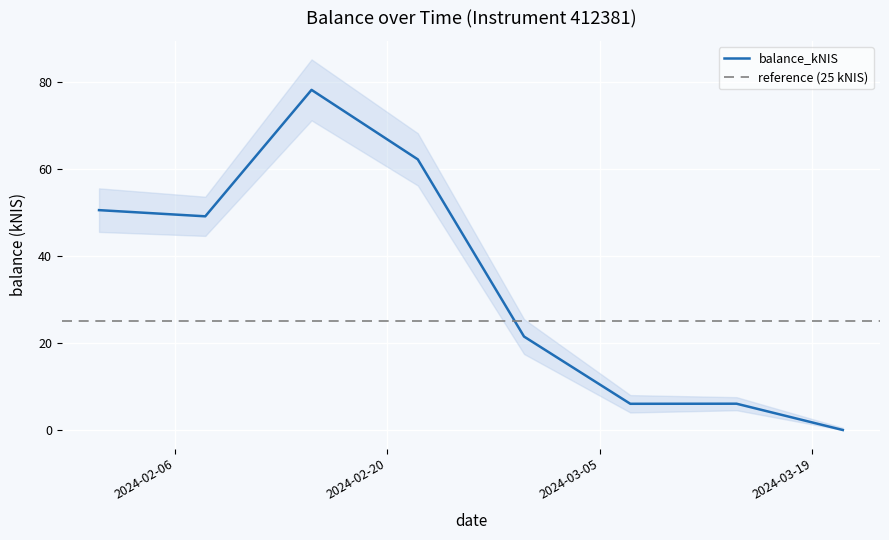

At which label is the value closest to 39?

2024-02-08